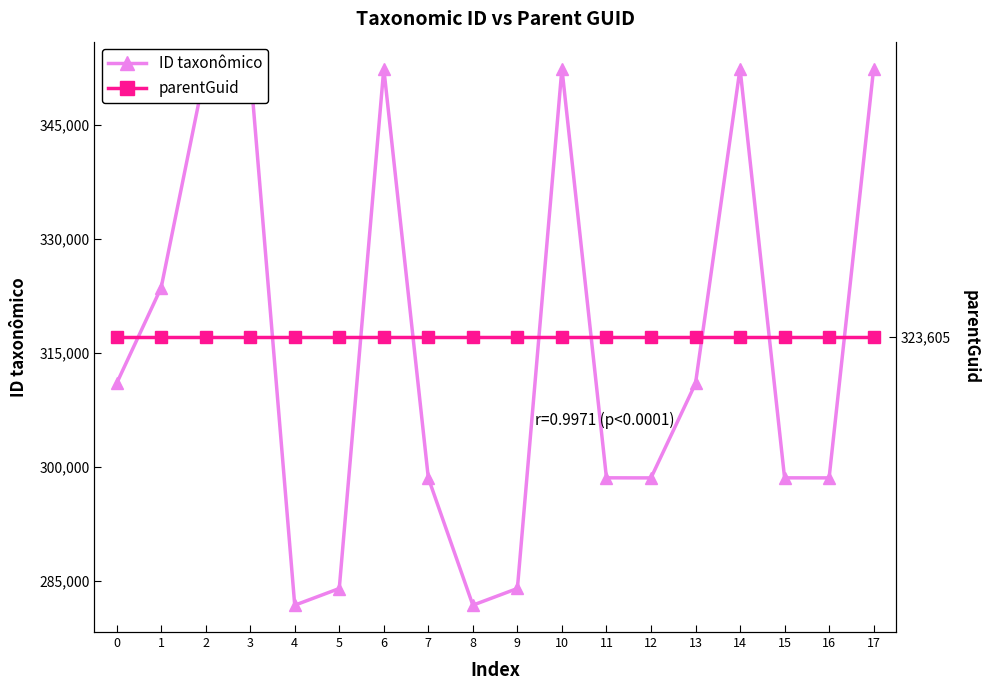

At which category does the chart reach its minimum across all series?

4